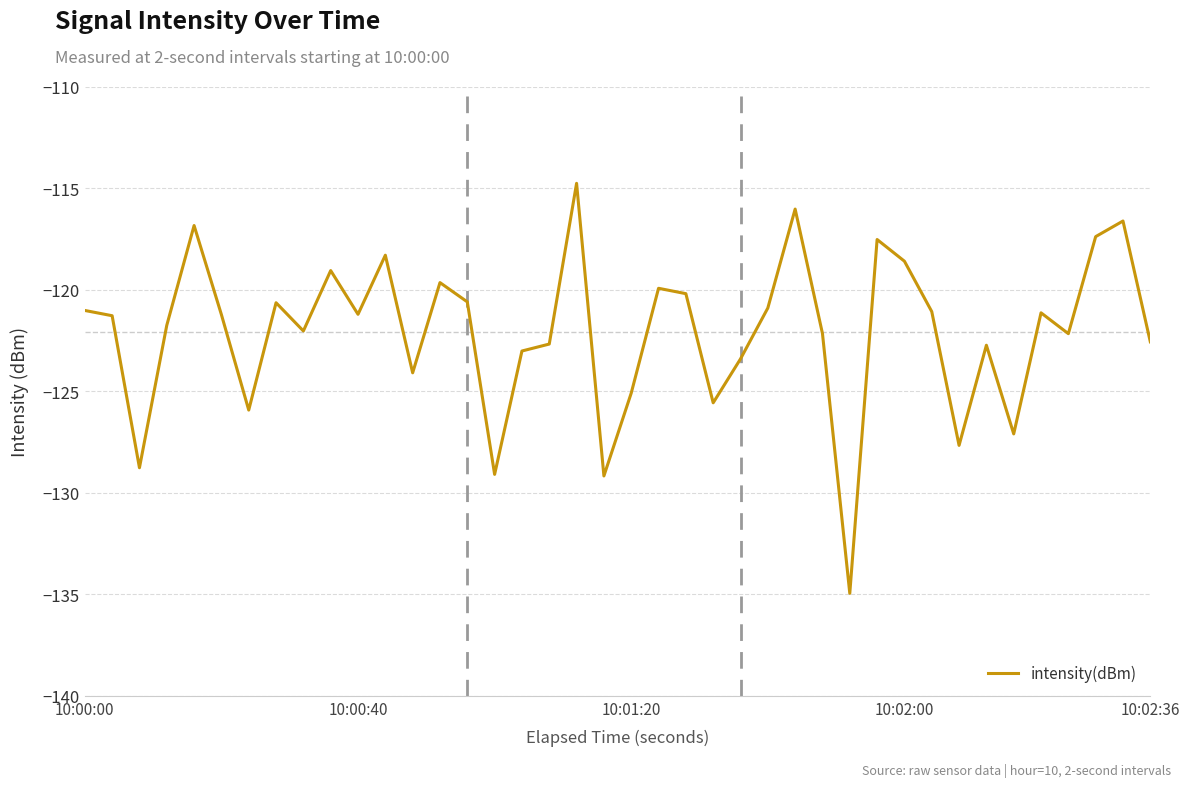

True or false: there are more than 2 points higher than both neighbors.

True